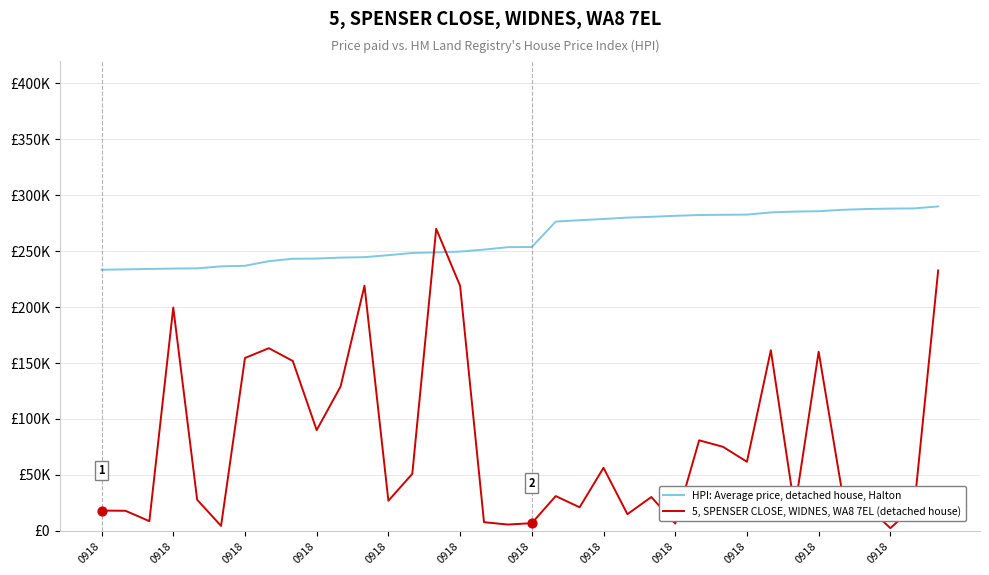

Which series has the largest total across all categories?

HPI: Average price, detached house, Halton